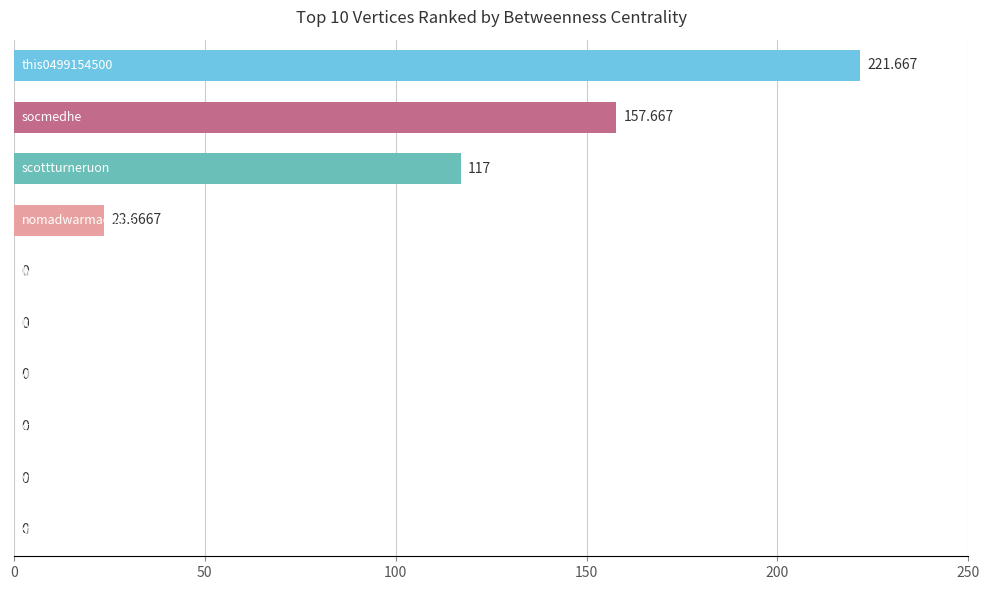

What is the difference between the maximum and minimum values?

221.7